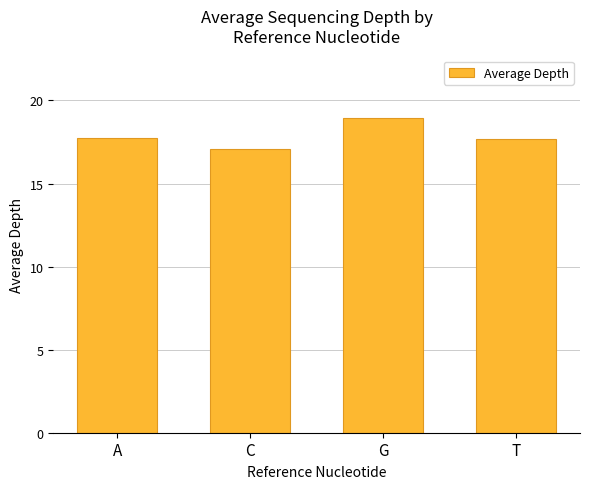

The chart shows a value of 4.8 at G. True or false?

False